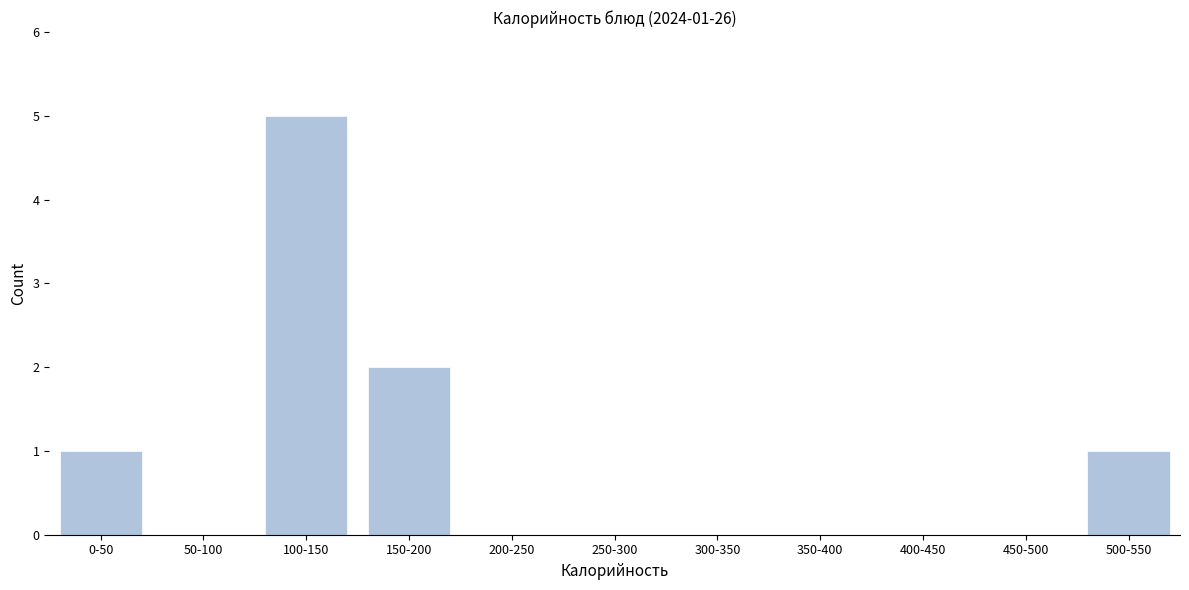

Reading left to right, list all the values displayed in this chart.

0-50=1	50-100=0	100-150=5	150-200=2	200-250=0	250-300=0	300-350=0	350-400=0	400-450=0	450-500=0	500-550=1